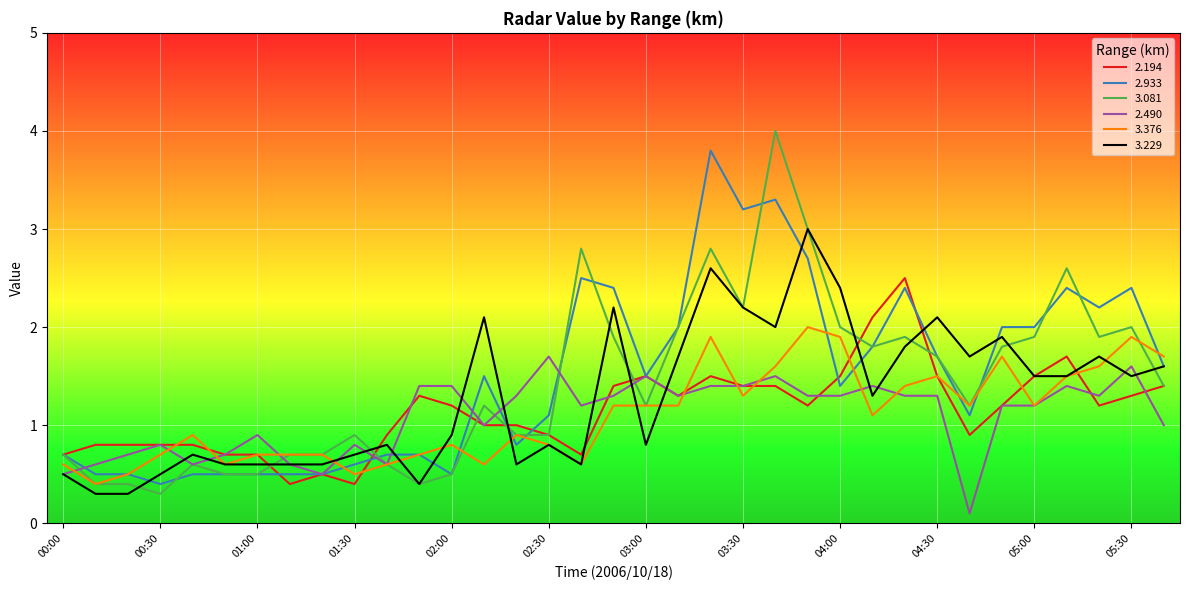

Which series has the widest spread of values?

3.081